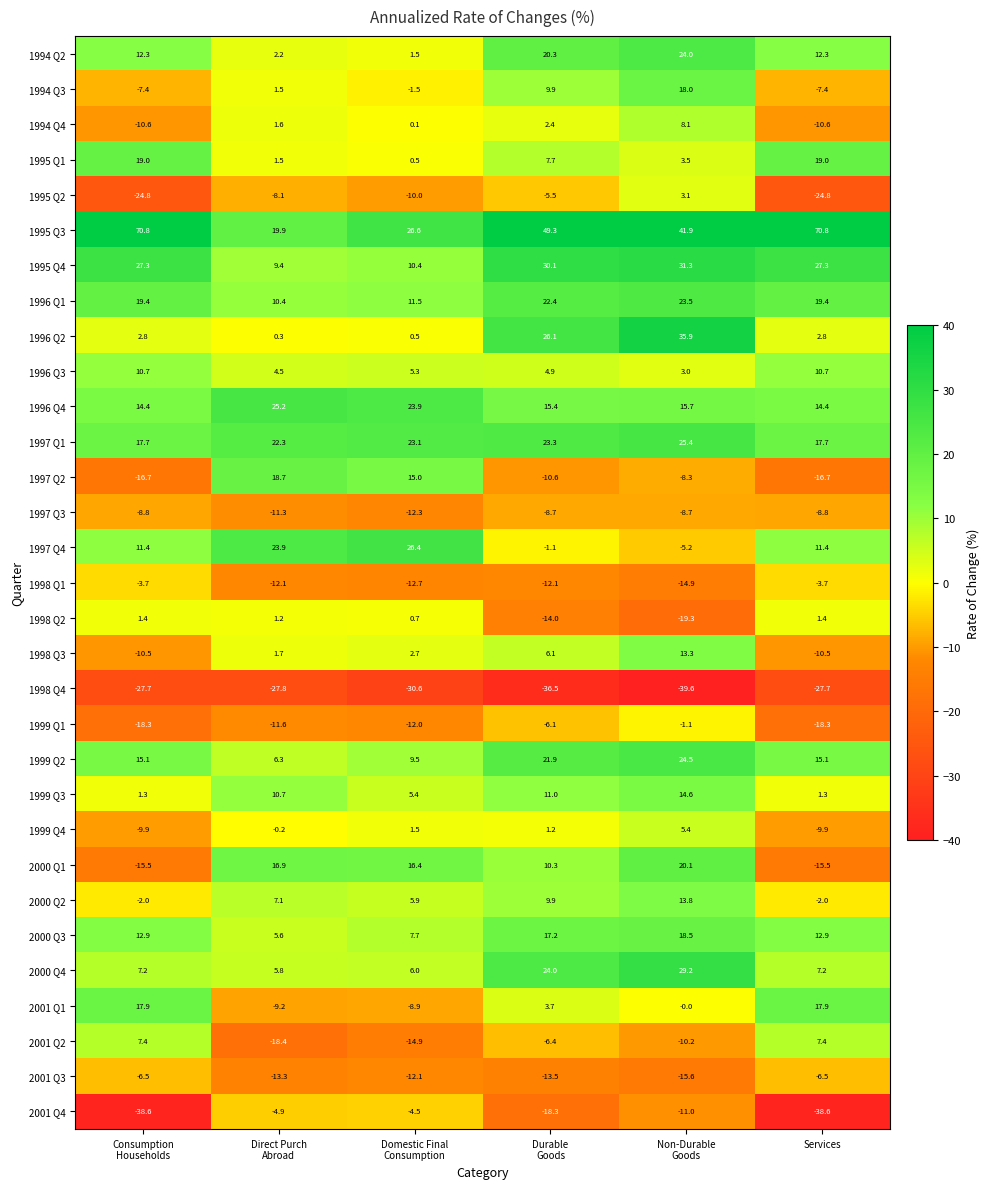

Which series has the largest total across all categories?

1995 Q3